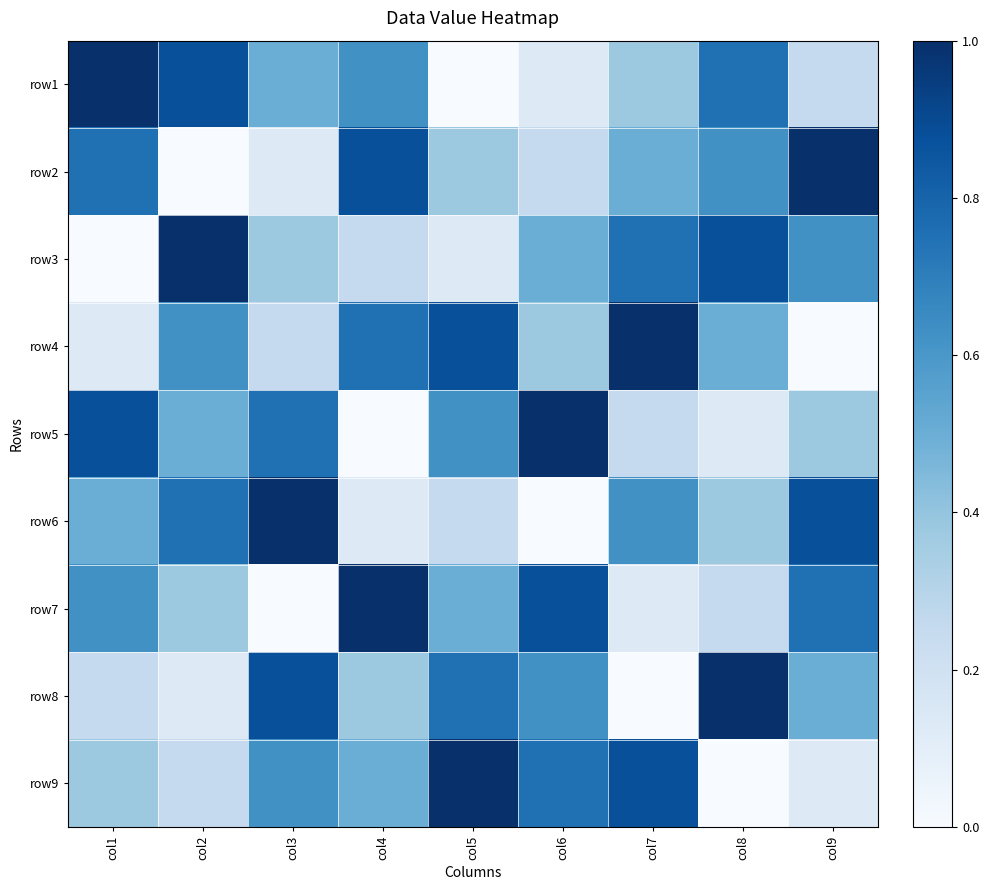

What is the difference between the highest and lowest values at col6?

1.0